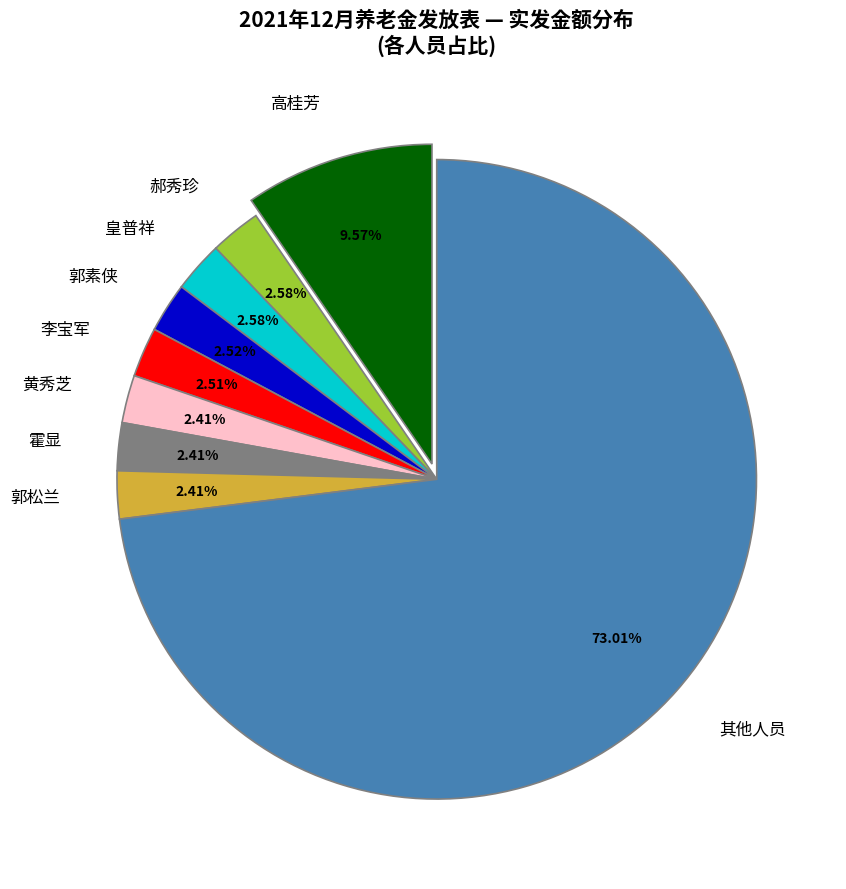

Does any single category account for the majority?

Yes